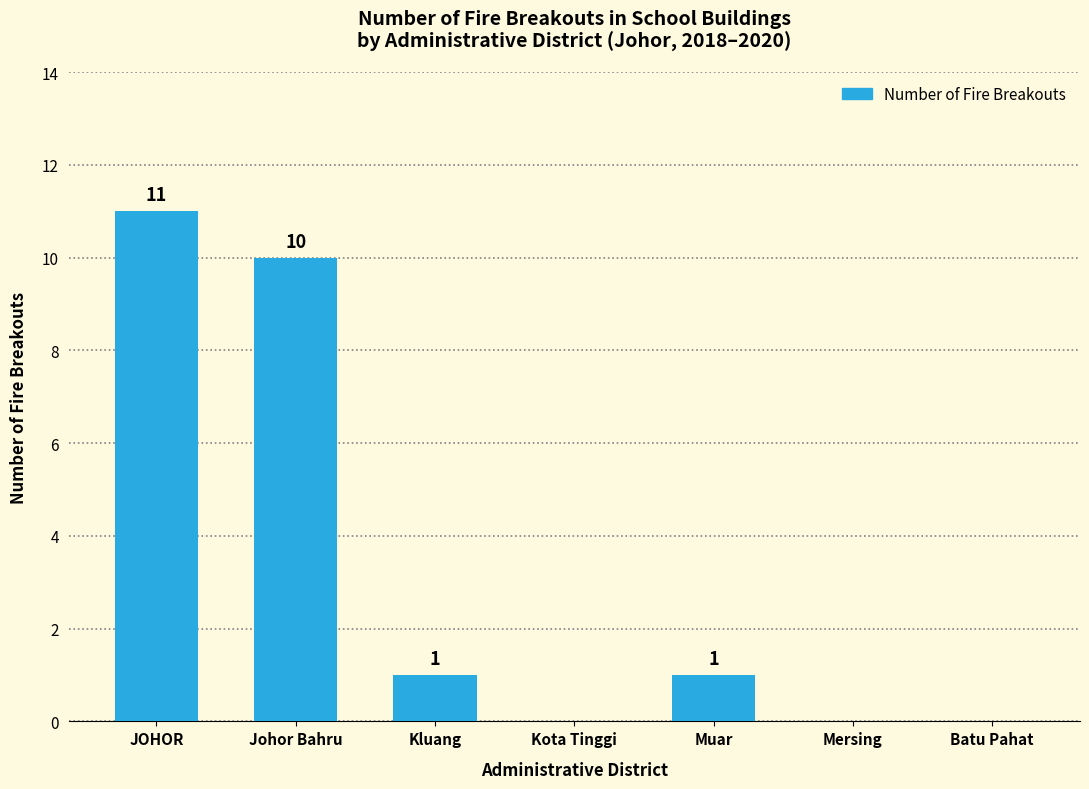

Approximately how many times larger is the value at JOHOR compared to Kluang?

11.0